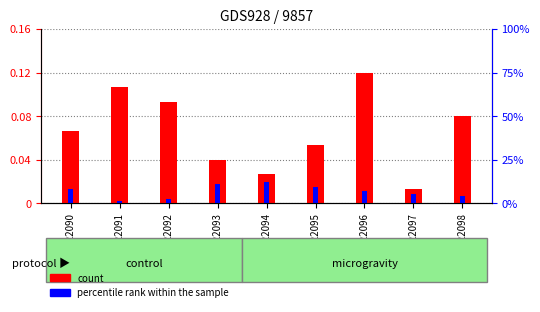

Which series has the widest spread of values?

count